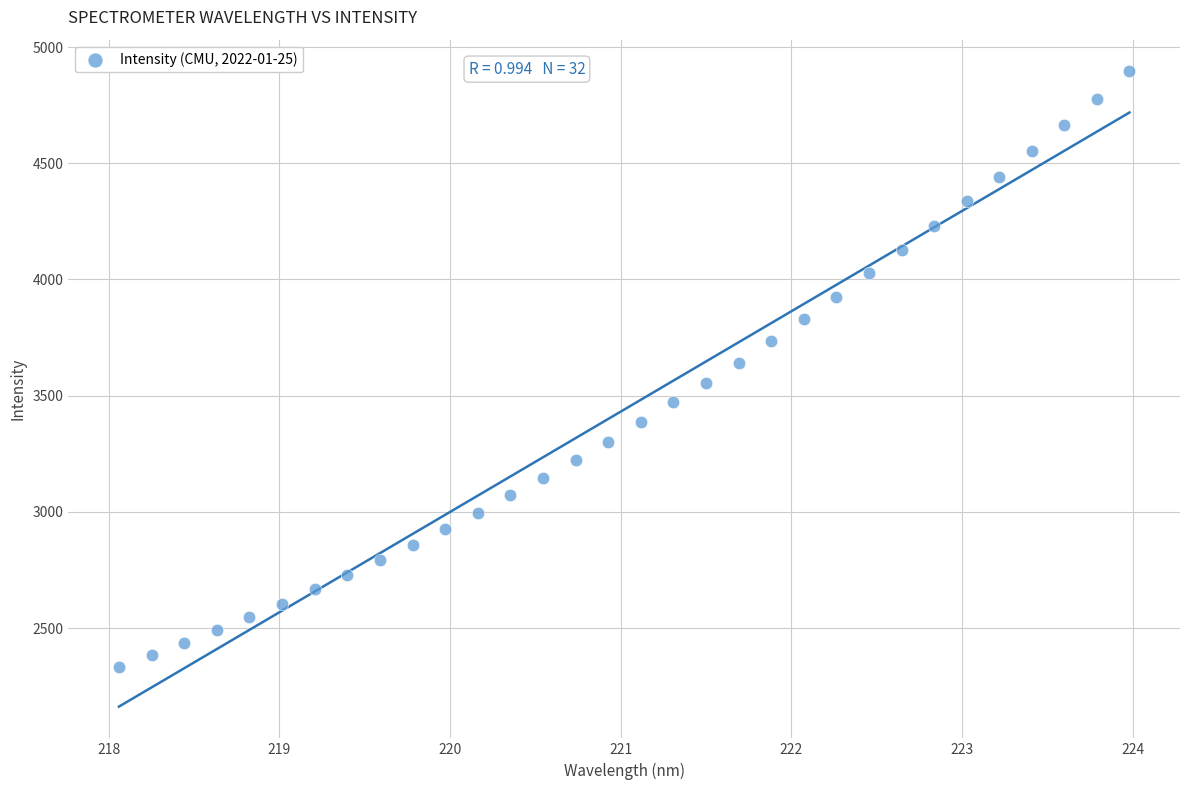

What is the range of X values (max minus min)?

5.9